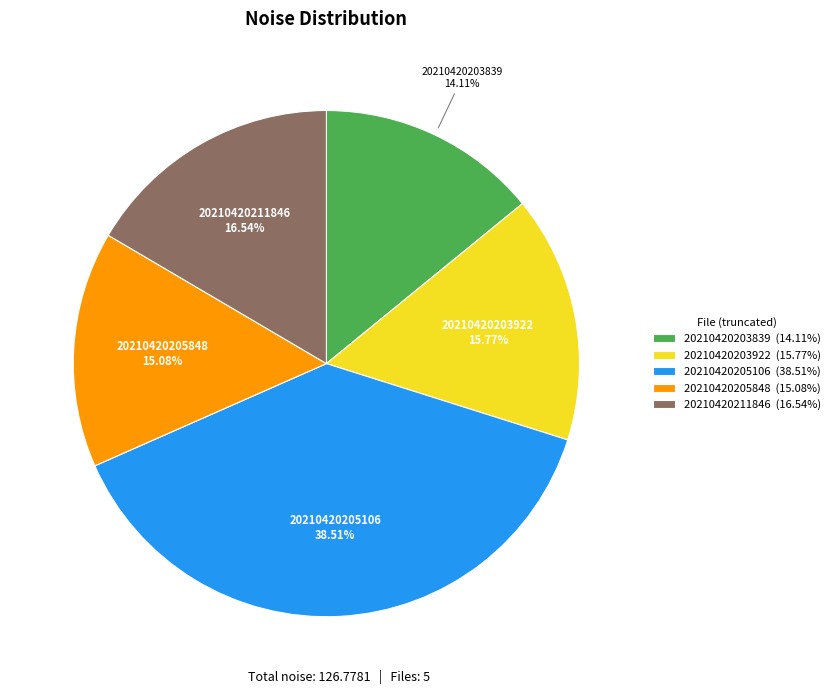

Is there any slice that represents more than half of the pie?

No